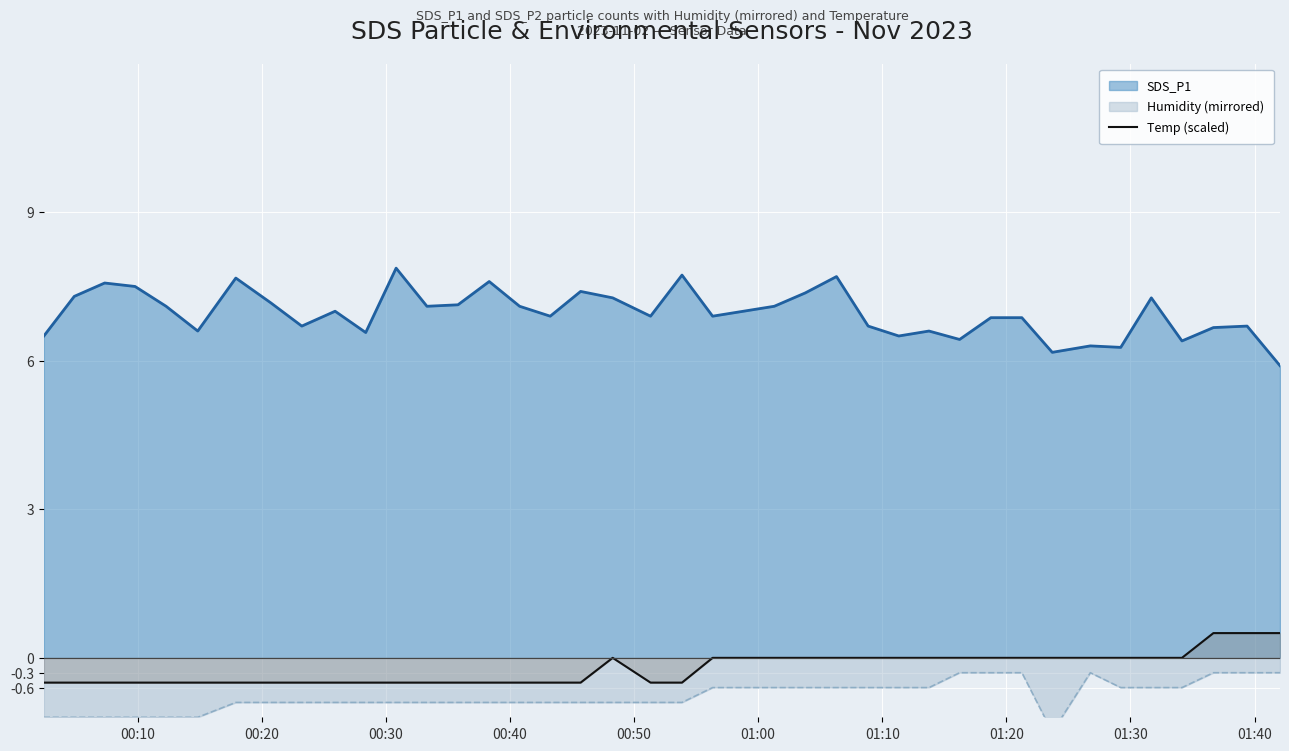

What is the lowest value of the SDS_P1 series?

5.9